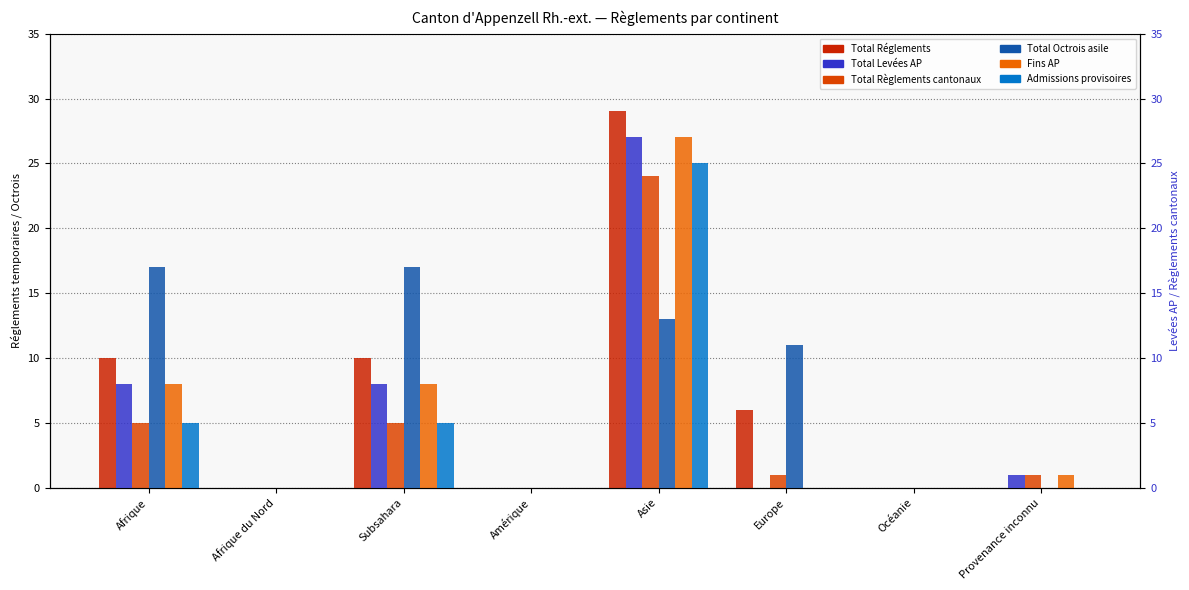

The Total Levées AP series shows 0 at Europe. True or false?

True